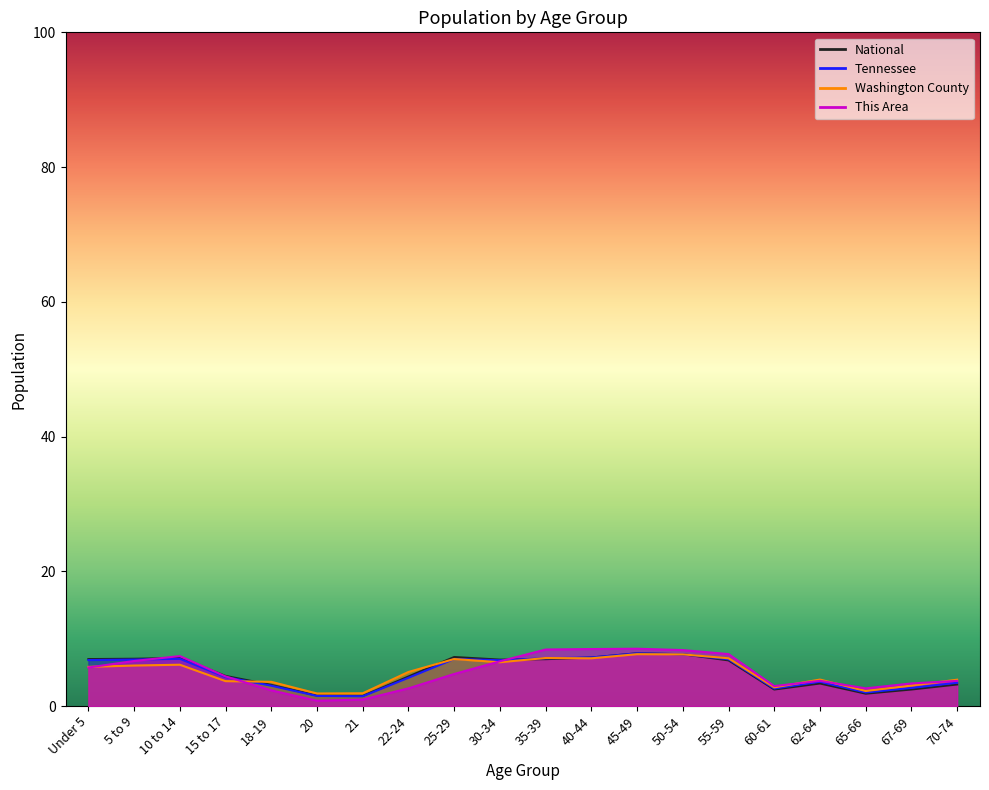

What is the minimum value for Tennessee?

1.4